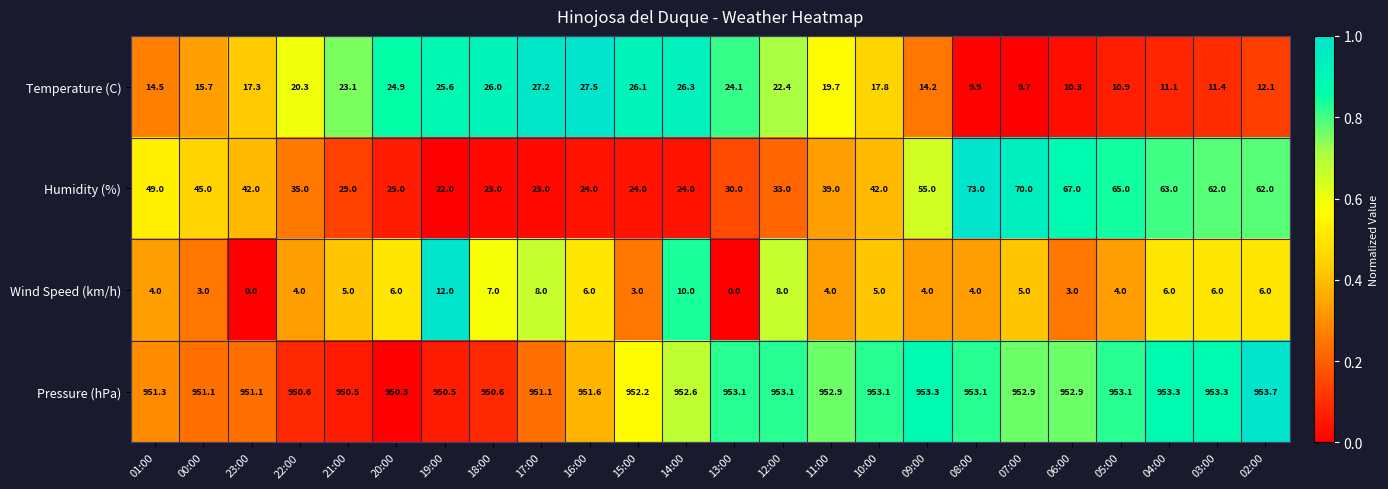

Which series changed the most between 19:00 and 04:00?

Humidity (%)